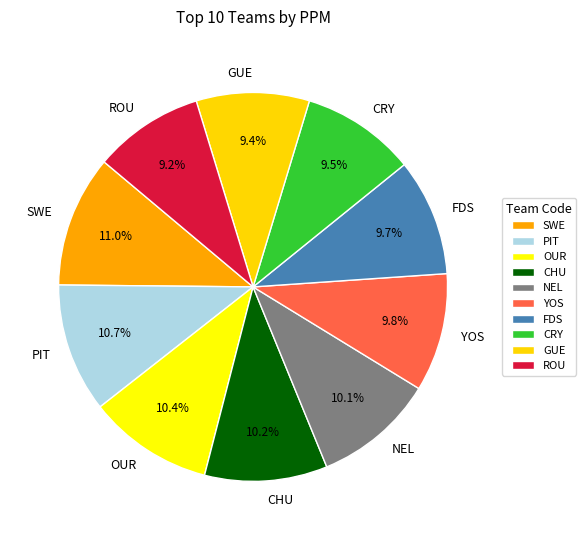

To the nearest percent, what is the combined percentage of ROU and YOS?

19%